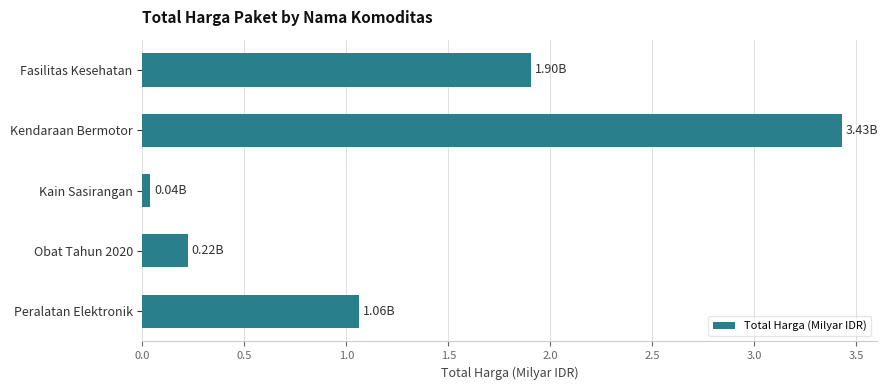

Are the bars grouped side by side (vs. stacked)?

No